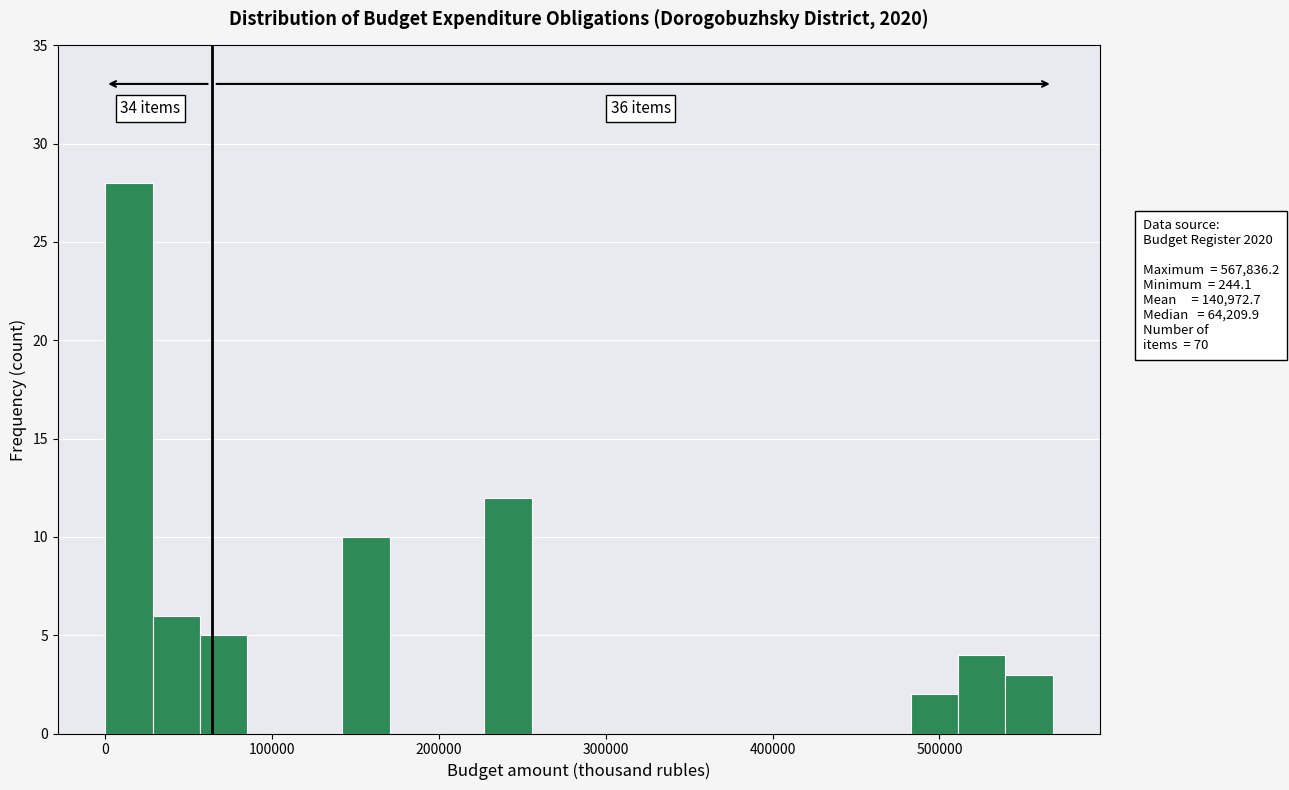

Read against the x-axis, roughly where is the centre of the tallest bar?

10000